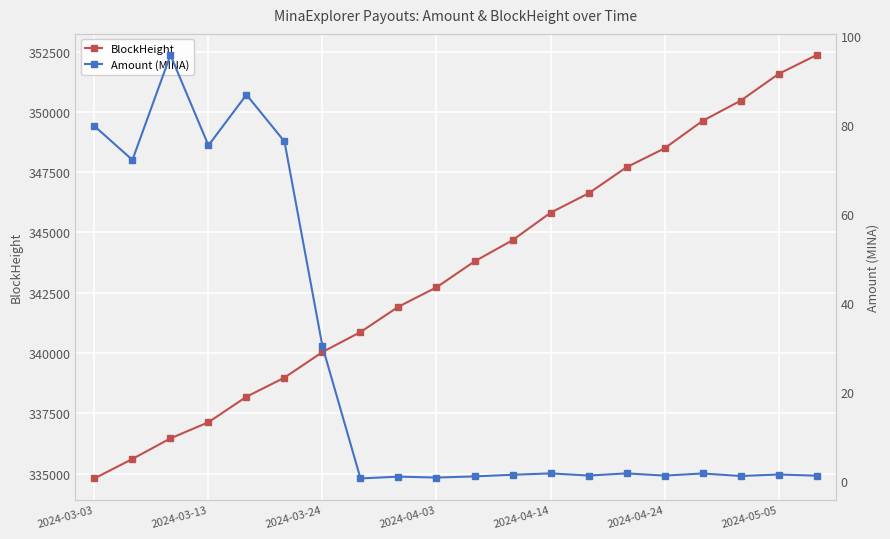

What is the highest value of the BlockHeight series?

352356